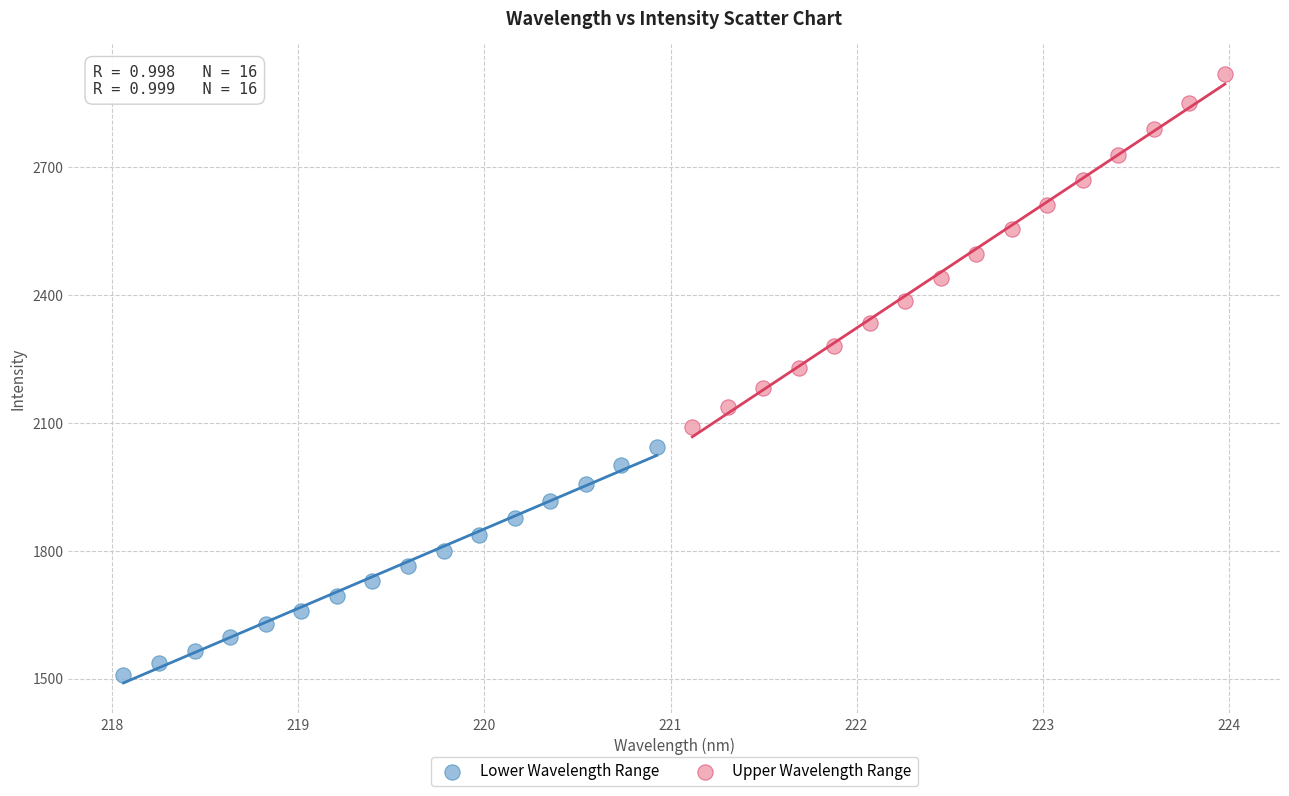

Which series contains the lowest Y value?

Lower Wavelength Range